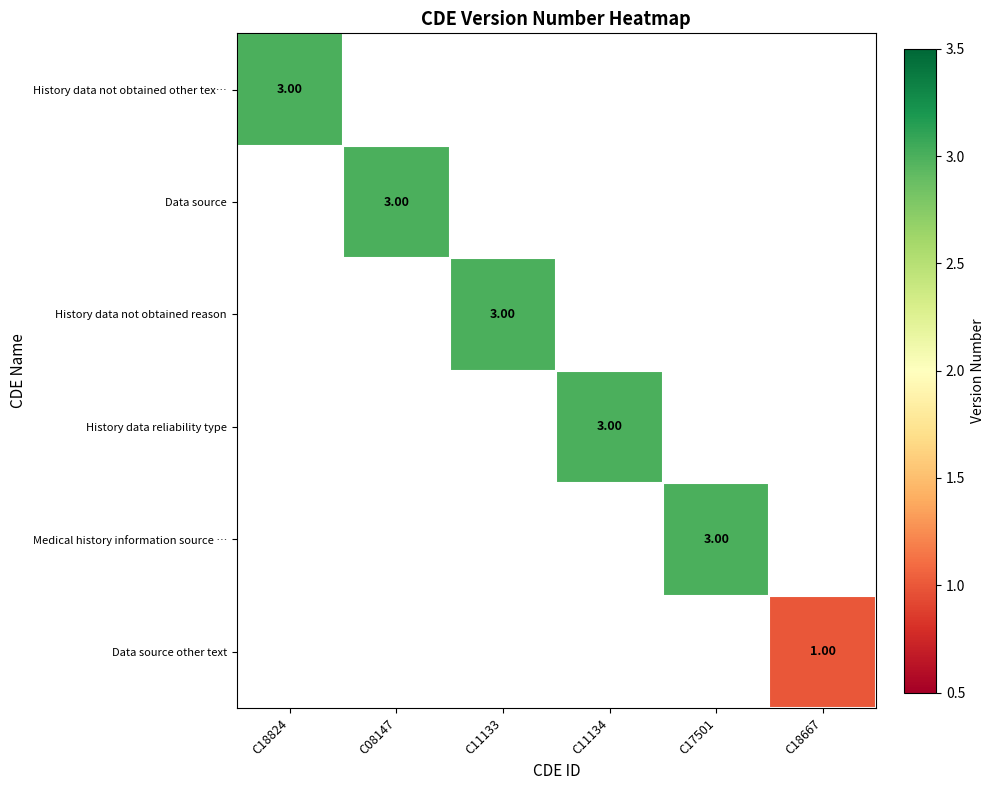

How many categories are shown in the chart?

6